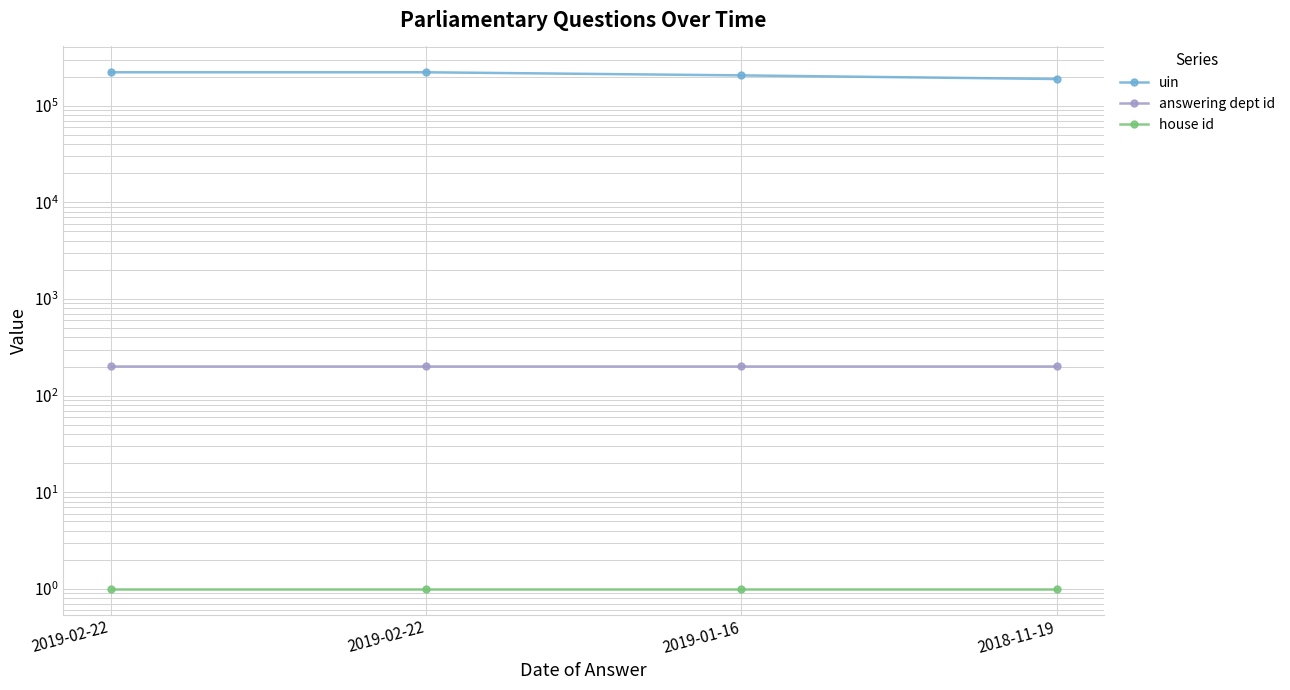

True or false: uin has a value of 335276 at 2019-02-22.

False